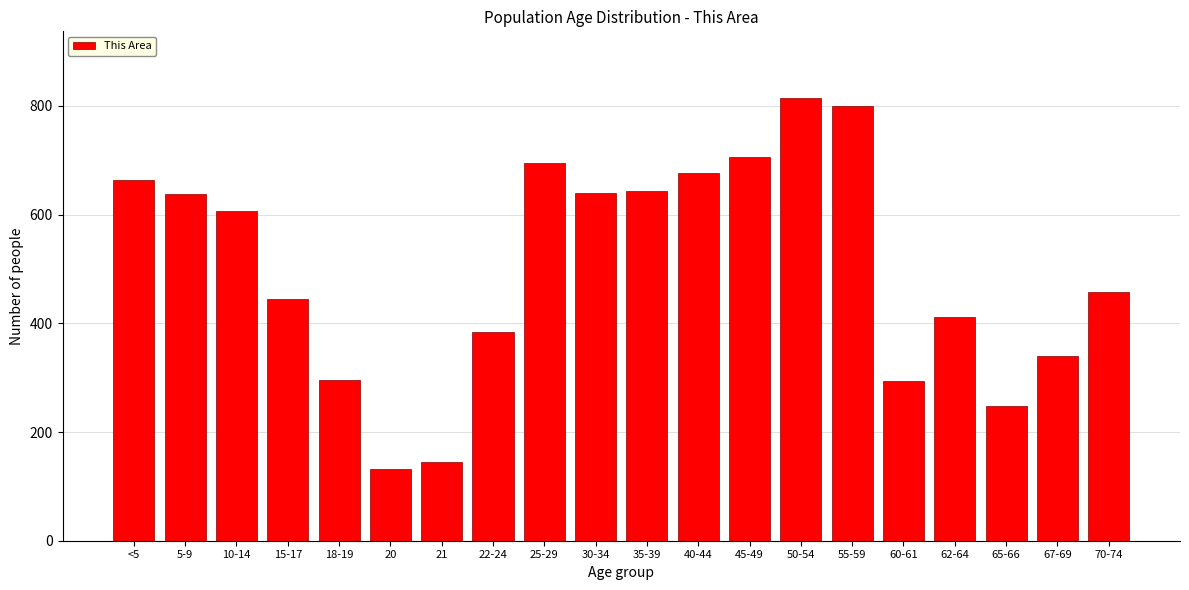

At which label is the value closest to 473?

70-74